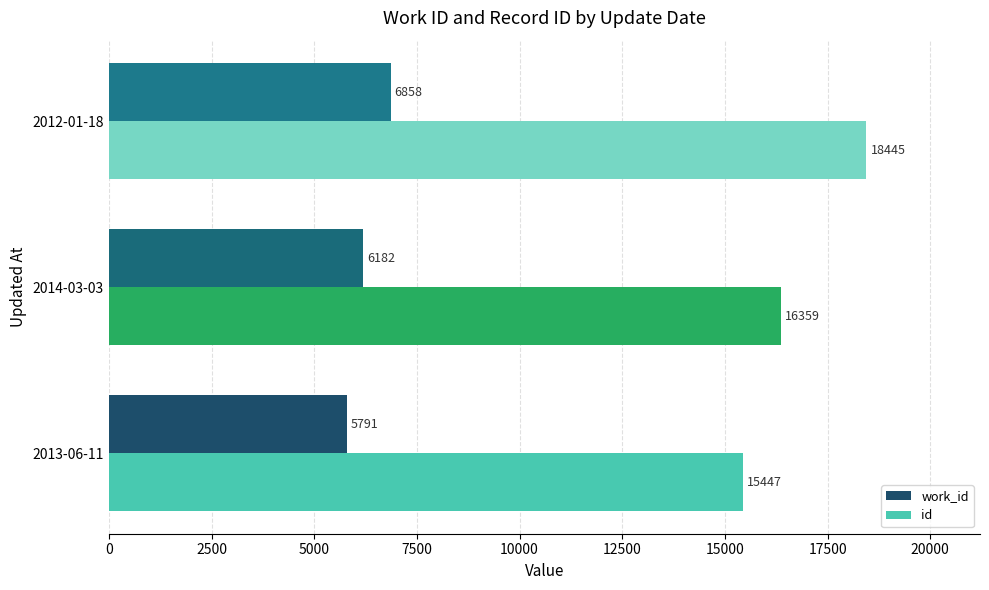

Which series has the largest range (max minus min)?

id